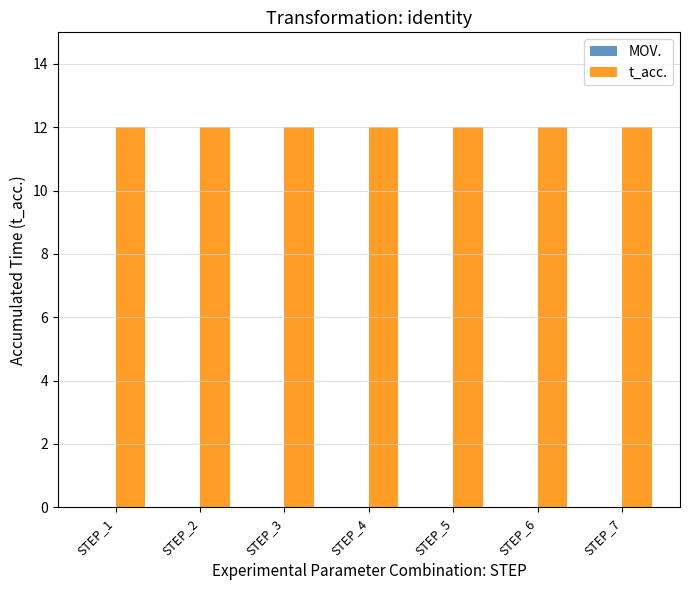

Reading left to right, list all the values displayed in this chart.

MOV.: 0	0	0	0	0	0	0
t_acc.: 12	12	12	12	12	12	12